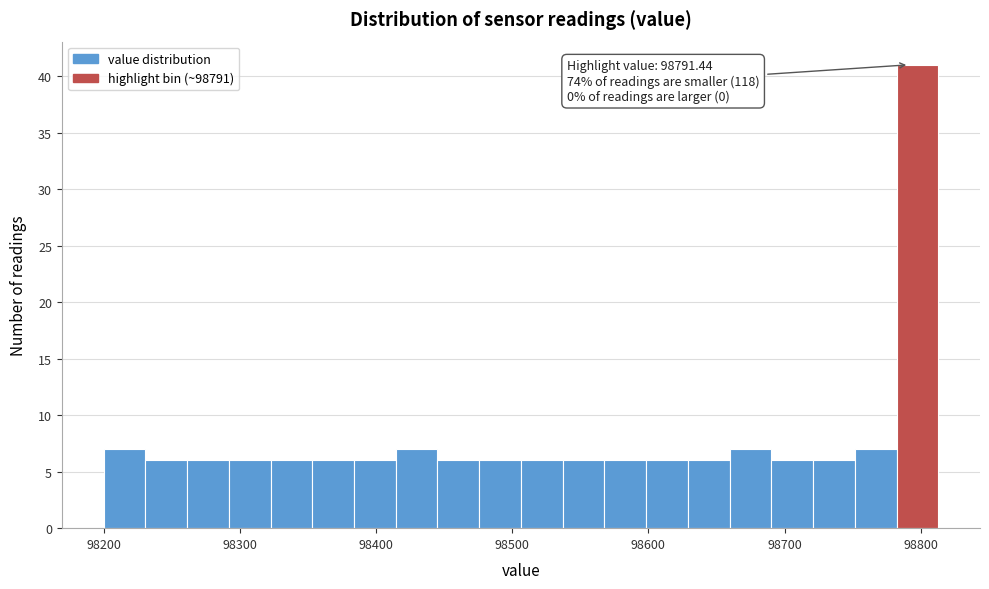

Around what value on the x-axis is the tallest bar? Give the approximate position of its centre, as read against the axis.

98800